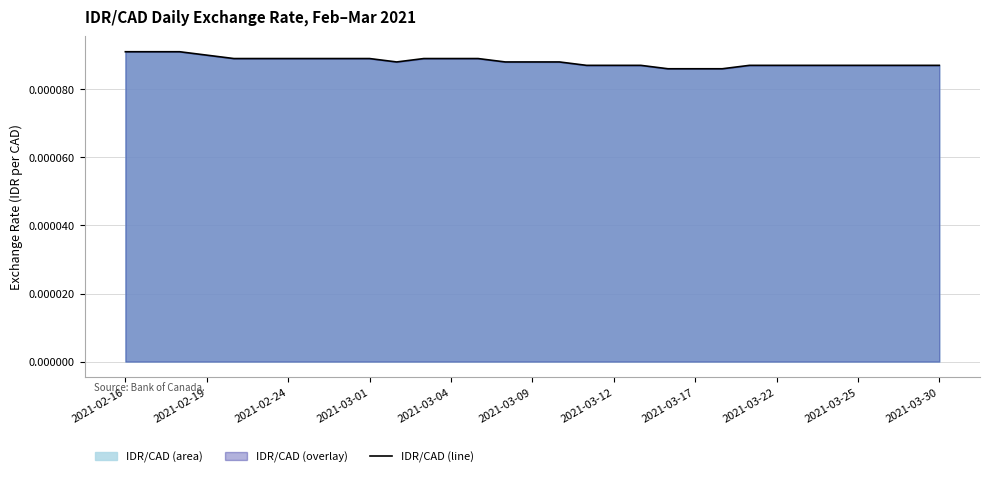

Which label corresponds to the largest value in the chart?

2021-02-16